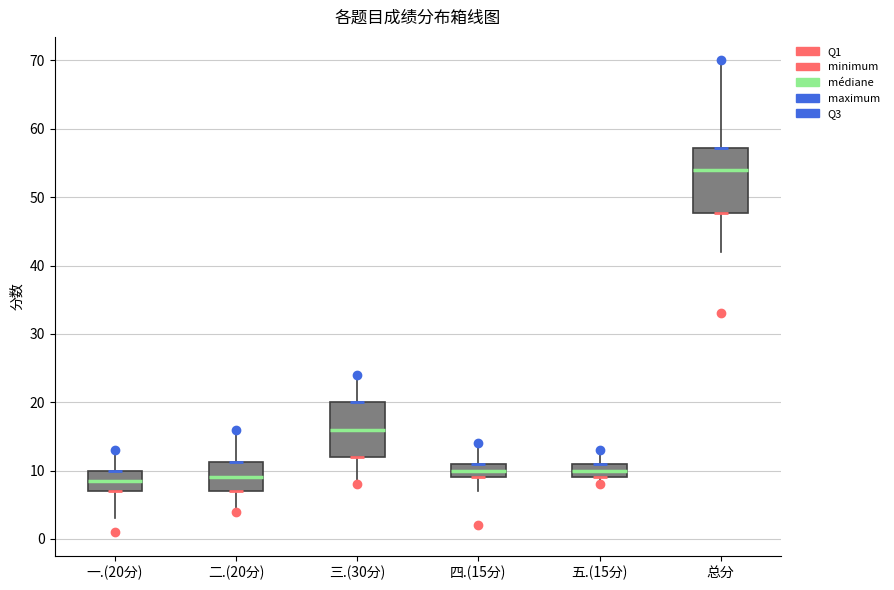

Reading left to right, read every box against the y-axis: the position of its median line, the range the box covers, and the ends of its whiskers. The values are not printed on the chart, so give them approximately, as read against the axis.

一.(20分): median 9, box 7 to 10, whiskers 3 to 13
二.(20分): median 9, box 7 to 11, whiskers 4 to 16
三.(30分): median 16, box 12 to 20, whiskers 8 to 24
四.(15分): median 10, box 9 to 11, whiskers 7 to 14
五.(15分): median 10, box 9 to 11, whiskers 8 to 13
总分: median 54, box 48 to 57, whiskers 42 to 70